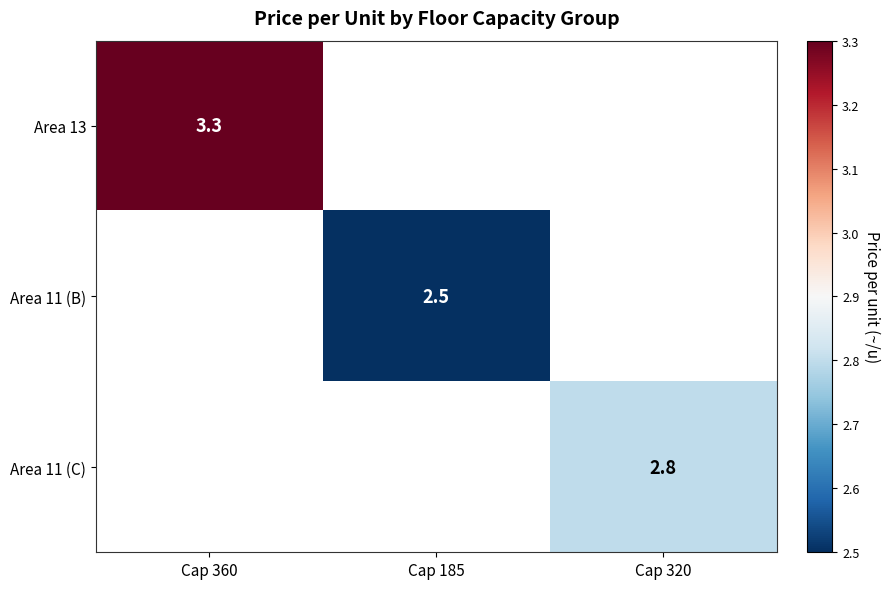

True or false: Area 11 (B) has a value of 1.1 at Cap 185.

False